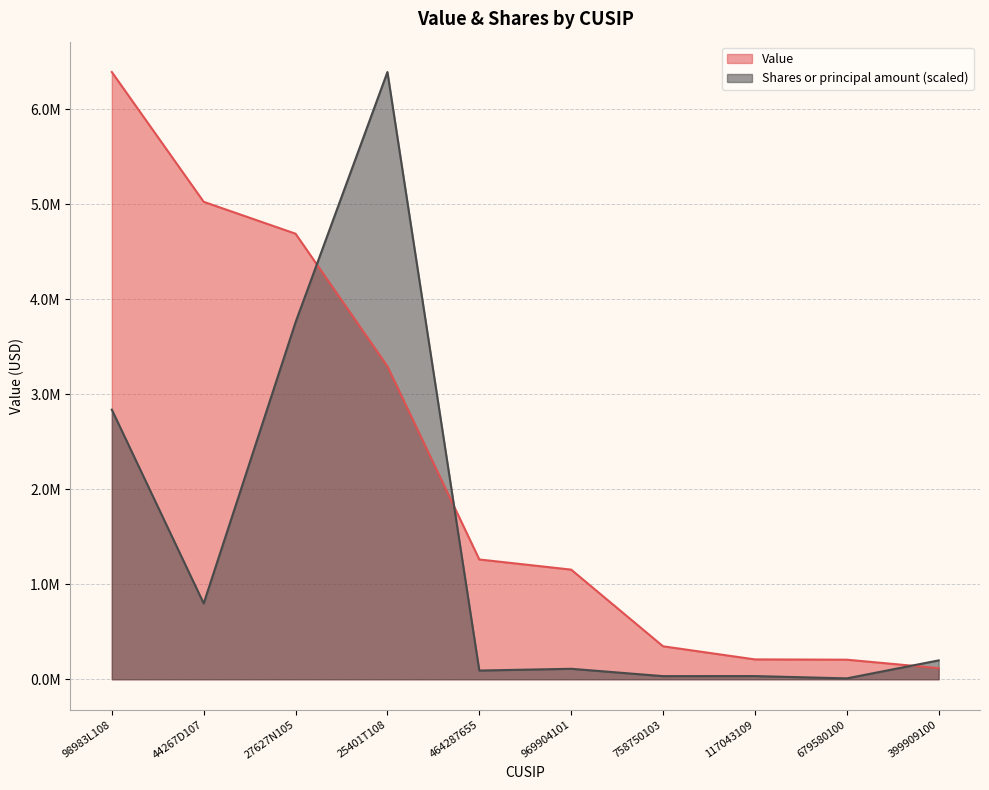

What position from the left is 117043109?

8